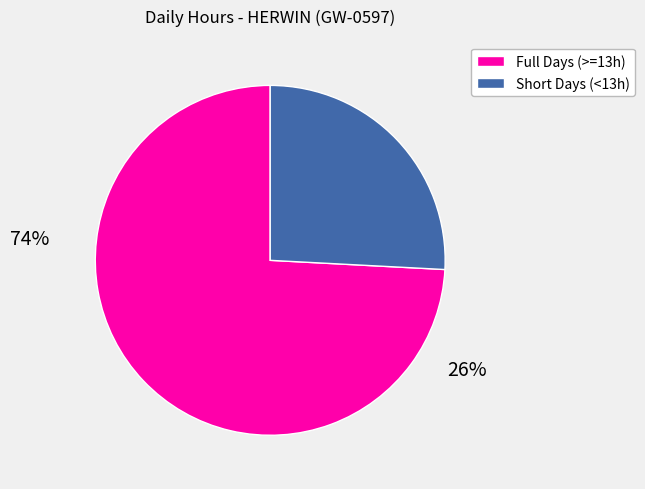

Does any single category account for the majority?

Yes